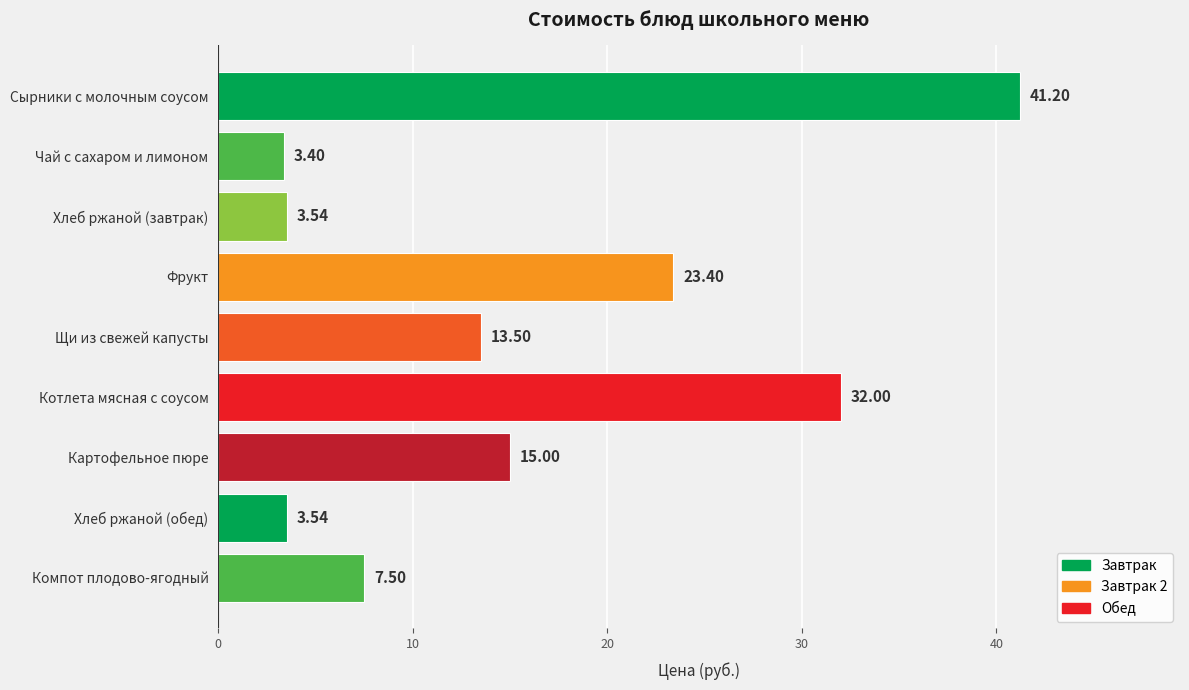

Which has a higher value, Компот плодово-ягодный or Хлеб ржаной (обед)?

Компот плодово-ягодный